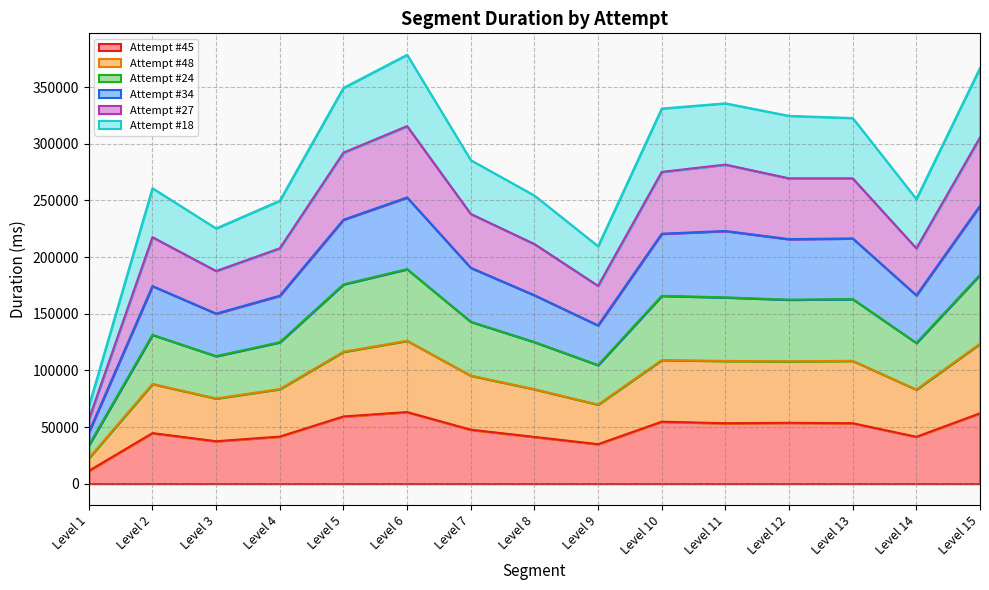

At how many categories does at least one series exceed 165653?

14